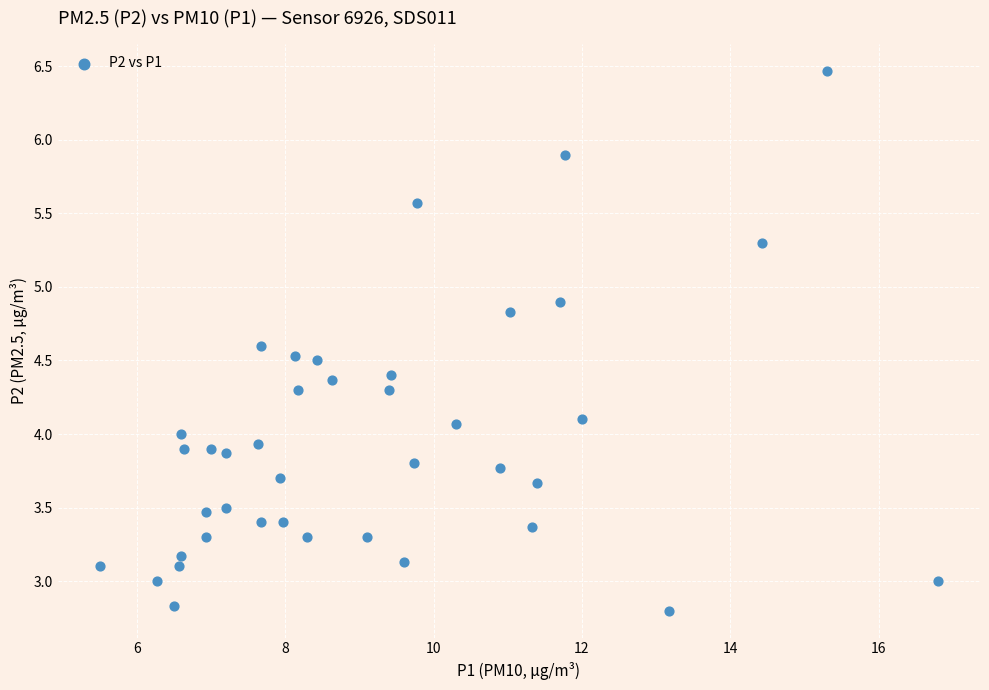

What is the range of X values (max minus min)?

11.3